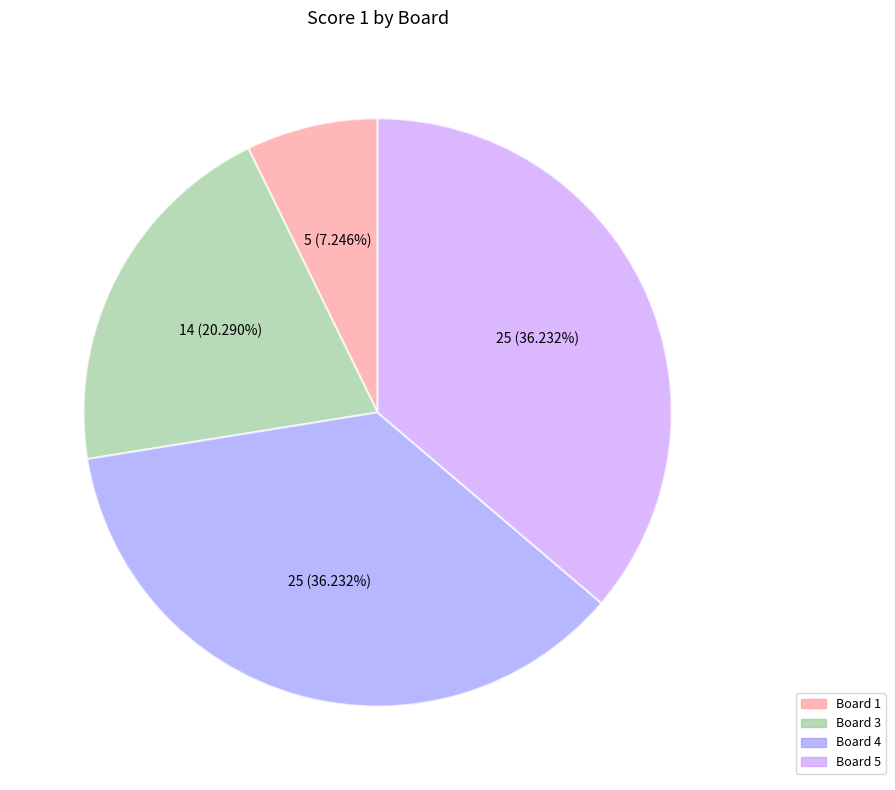

Is Board 3 the majority of the pie?

No